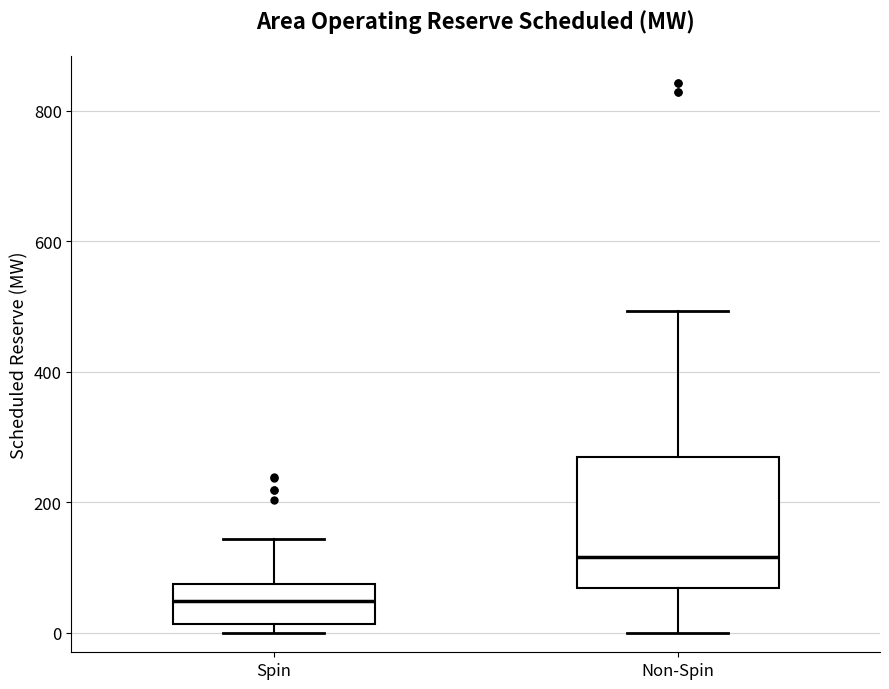

Which box has the lowest median line?

Spin